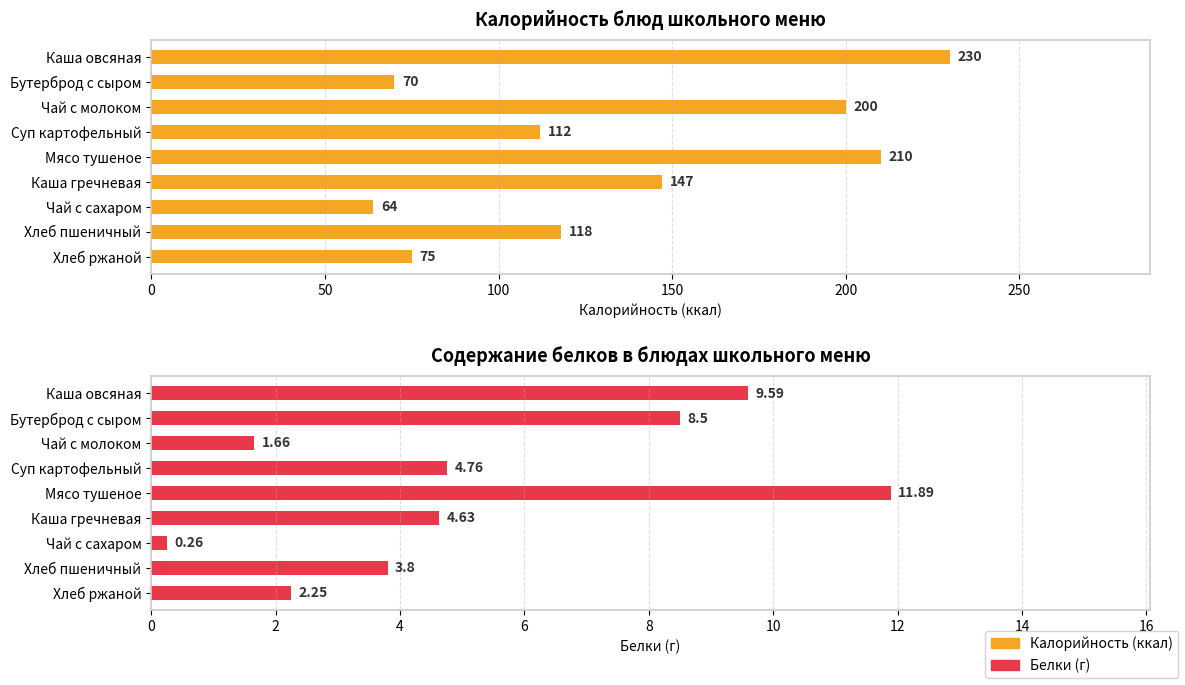

Between Суп картофельный and Каша гречневая, which series saw the biggest shift?

Калорийность